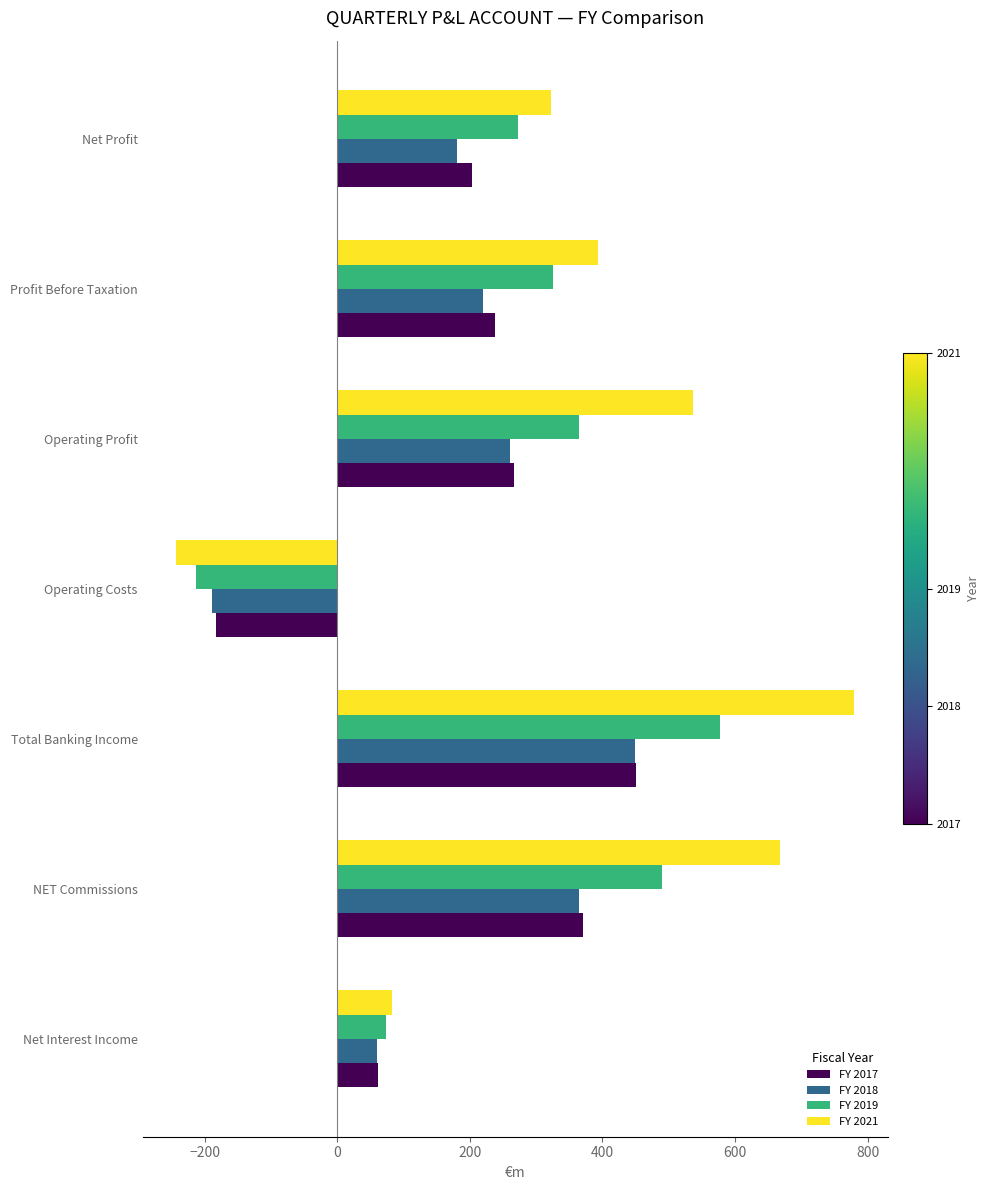

How many series are shown in this chart?

4